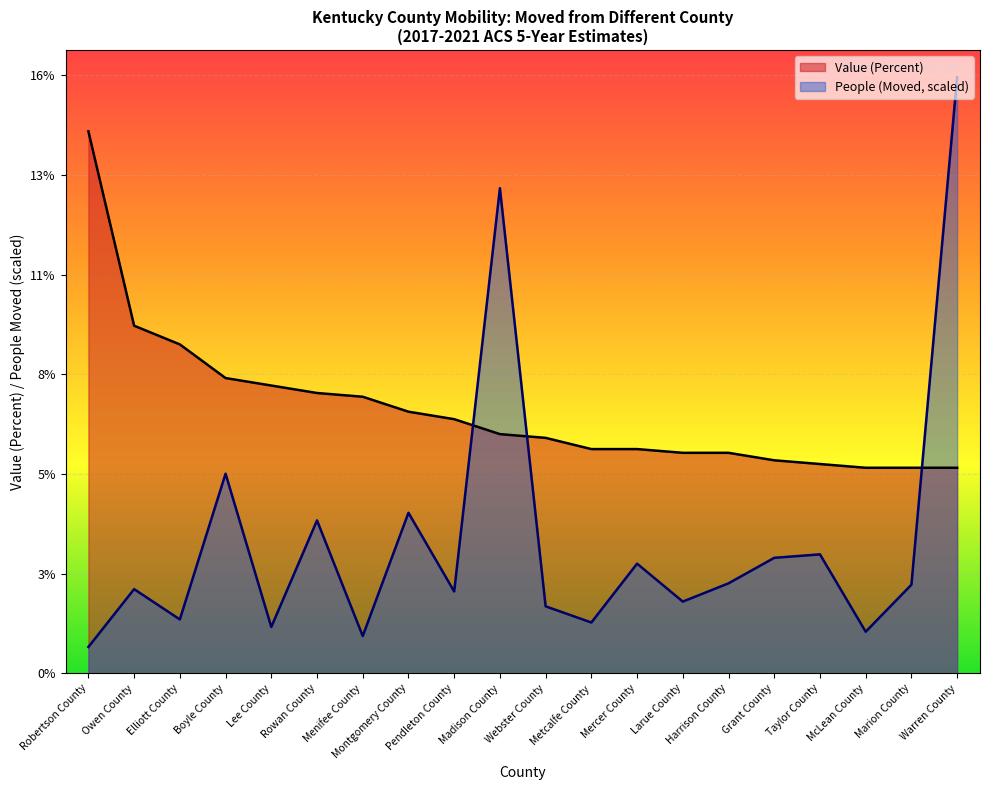

List the series in order of their peak value, lowest first.

Value (Percent), People (Moved, scaled)